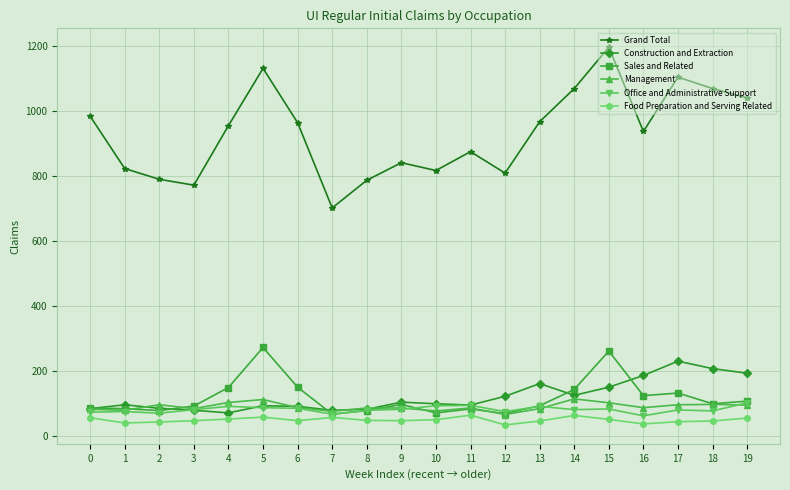

True or false: Grand Total has more than 1 points higher than both neighbors.

True